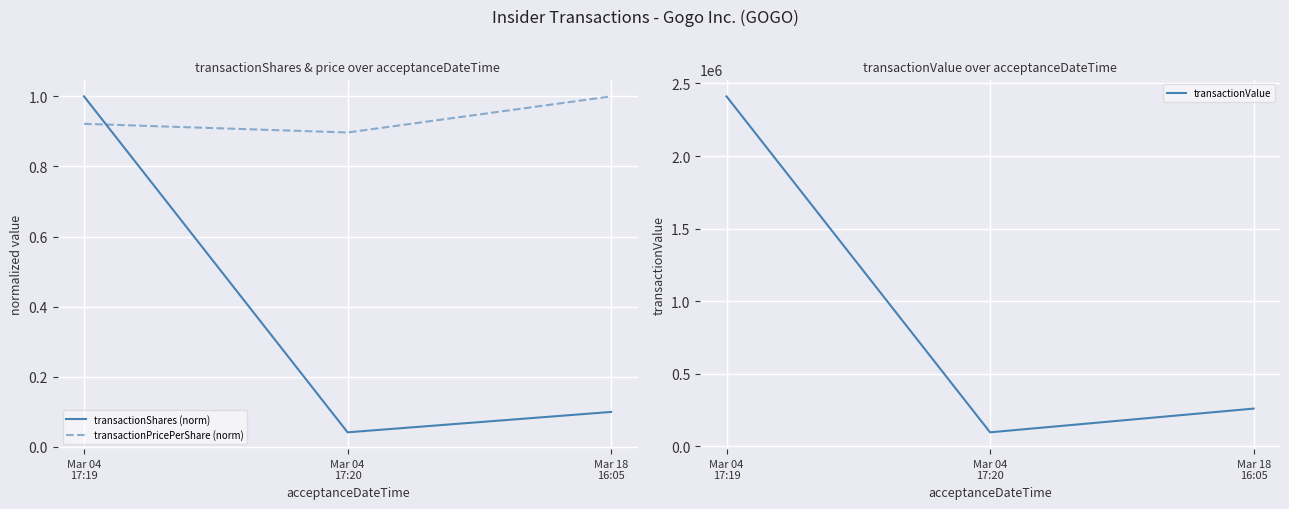

What is the lowest value of the transactionPricePerShare (norm) series?

0.9